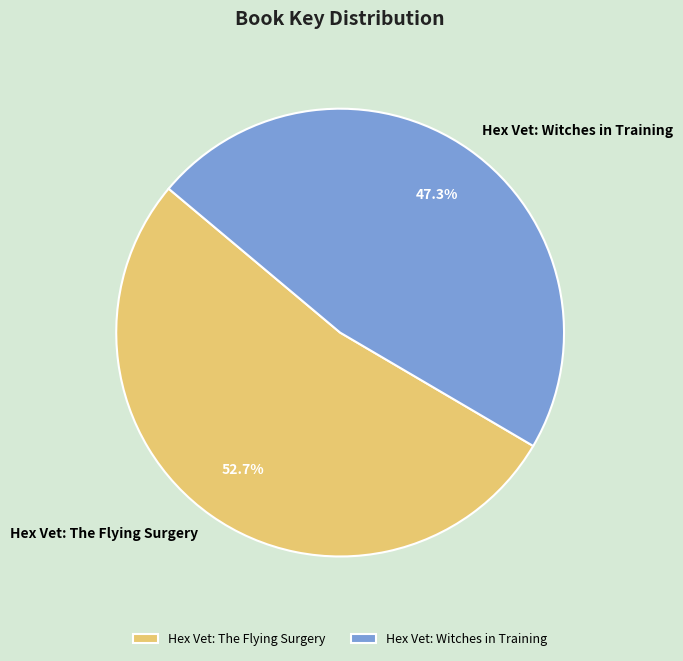

To the nearest percent, what is the combined percentage of Hex Vet: Witches in Training and Hex Vet: The Flying Surgery?

100%